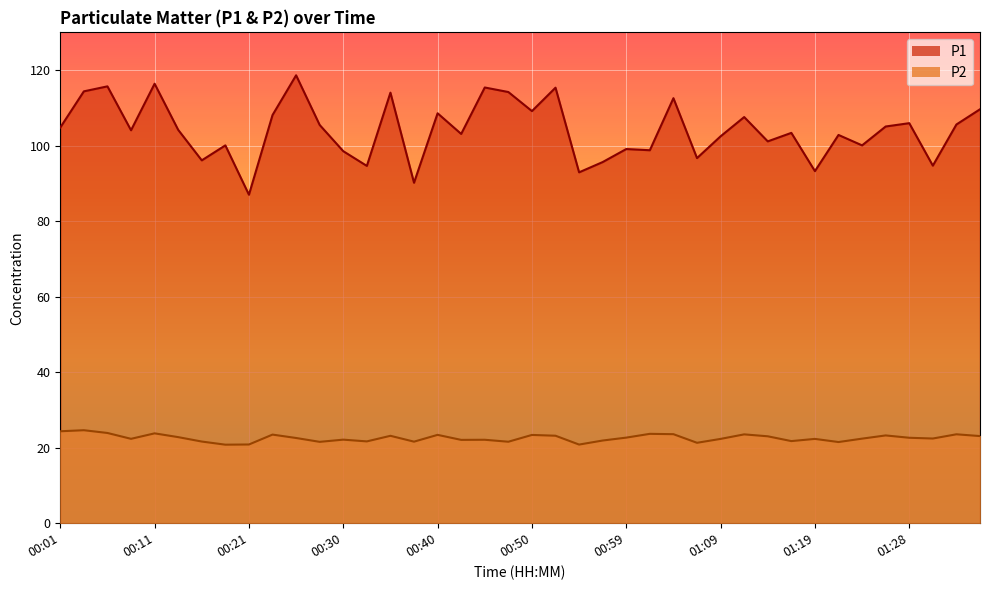

What are all the series names shown in the legend?

P1, P2